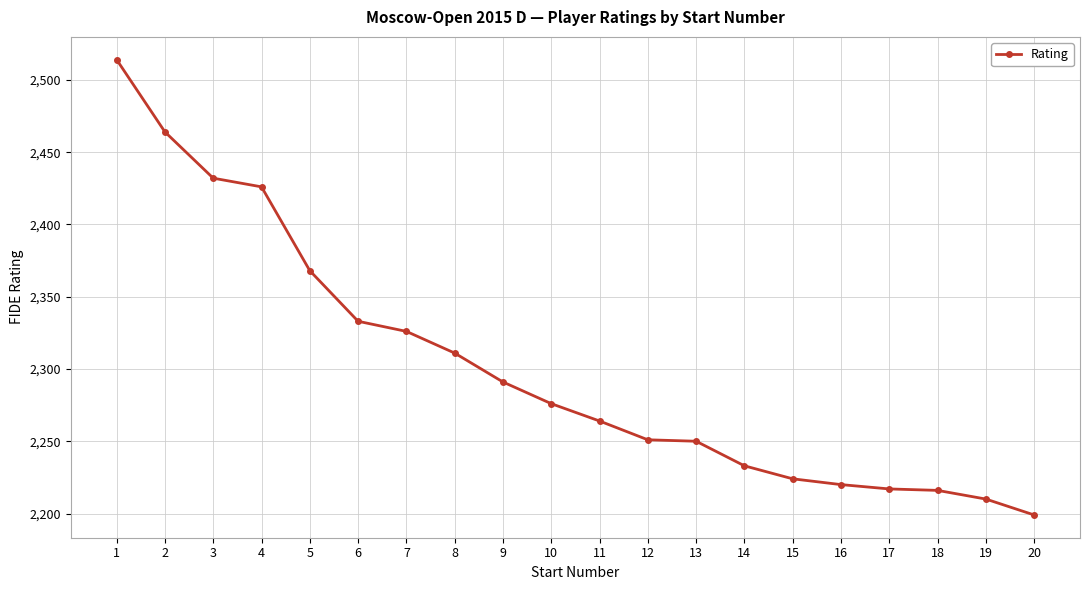

What is the smallest value displayed?

2199